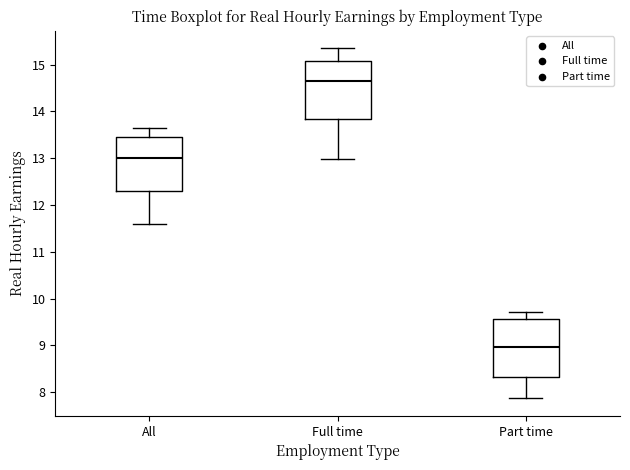

Reading left to right, transcribe this box plot: for each box, give where its median line is, the range the box spans, and where its two whiskers end, as read against the y-axis. The values are not printed on the chart, so give them approximately, as read against the axis.

All: median 13.0, box 12.3 to 13.4, whiskers 11.6 to 13.6
Full time: median 14.6, box 13.8 to 15.1, whiskers 13.0 to 15.3
Part time: median 9.0, box 8.3 to 9.6, whiskers 7.9 to 9.7